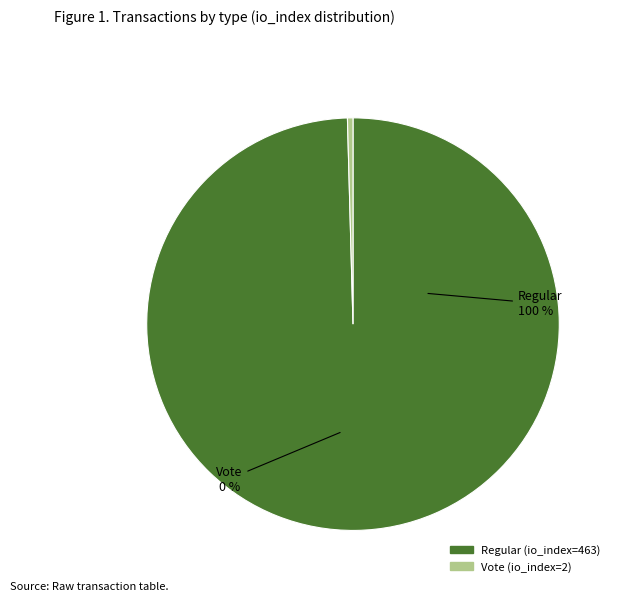

Is there any slice that represents more than half of the pie?

Yes